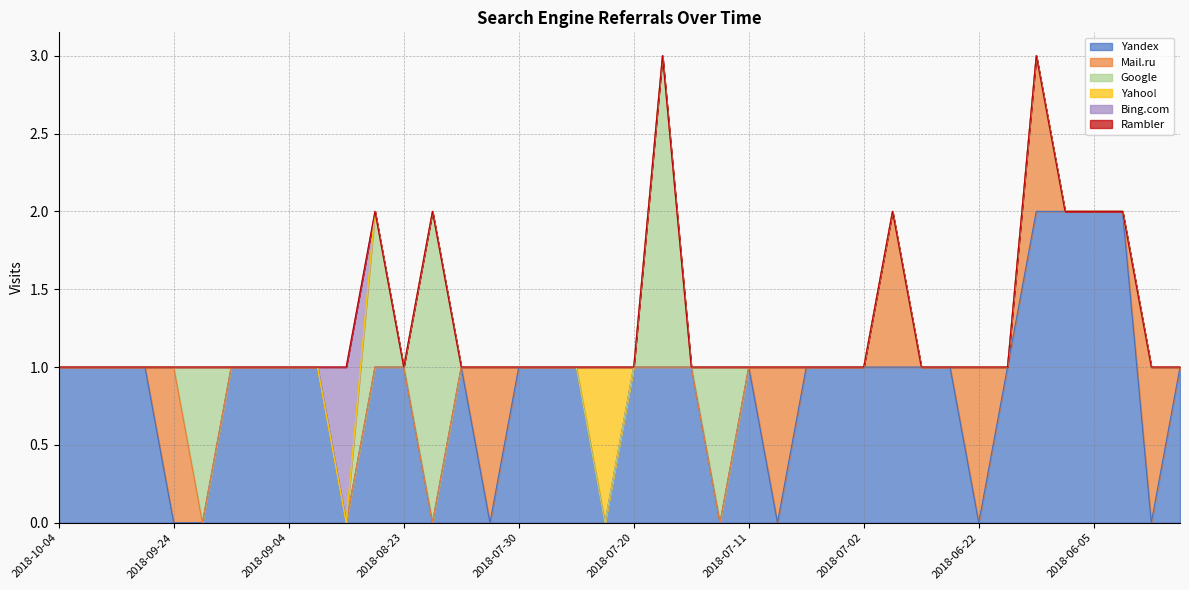

How many Bing.com values are between 0 and 1?

40